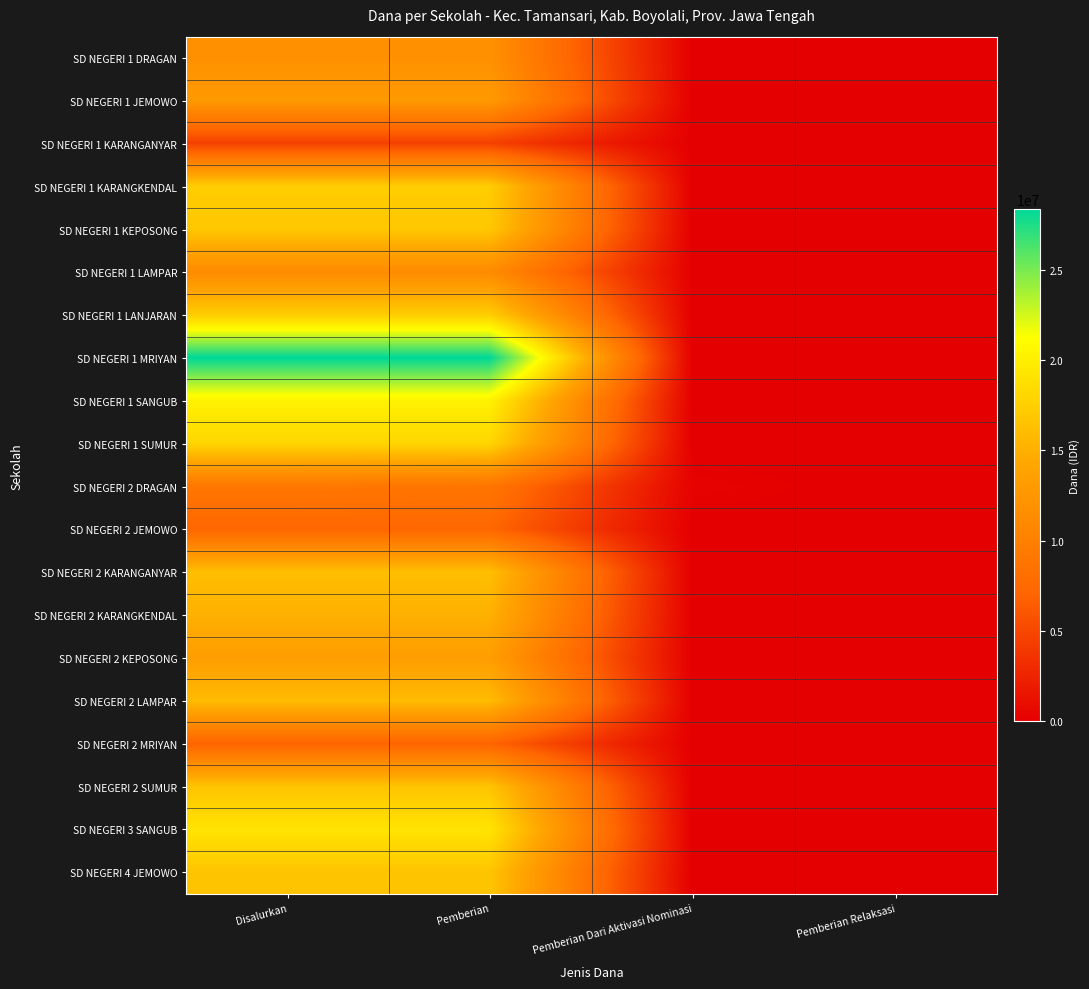

At which category is the sum across all series the highest?

Disalurkan